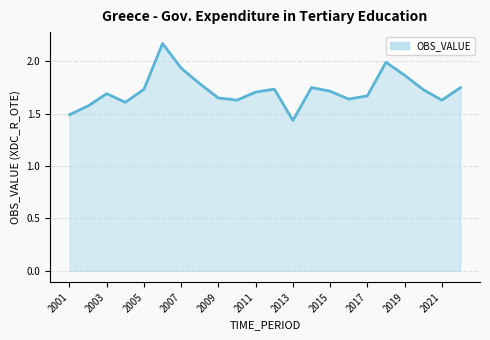

What is the difference between the maximum and minimum values?

0.7